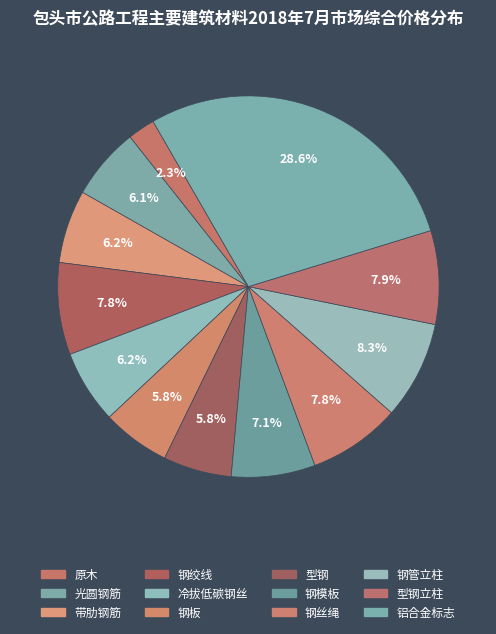

Rank the categories by value from lowest to highest.

原木, 钢板, 型钢, 光圆钢筋, 带肋钢筋, 冷拔低碳钢丝, 钢模板, 钢绞线, 钢丝绳, 型钢立柱, 钢管立柱, 铝合金标志